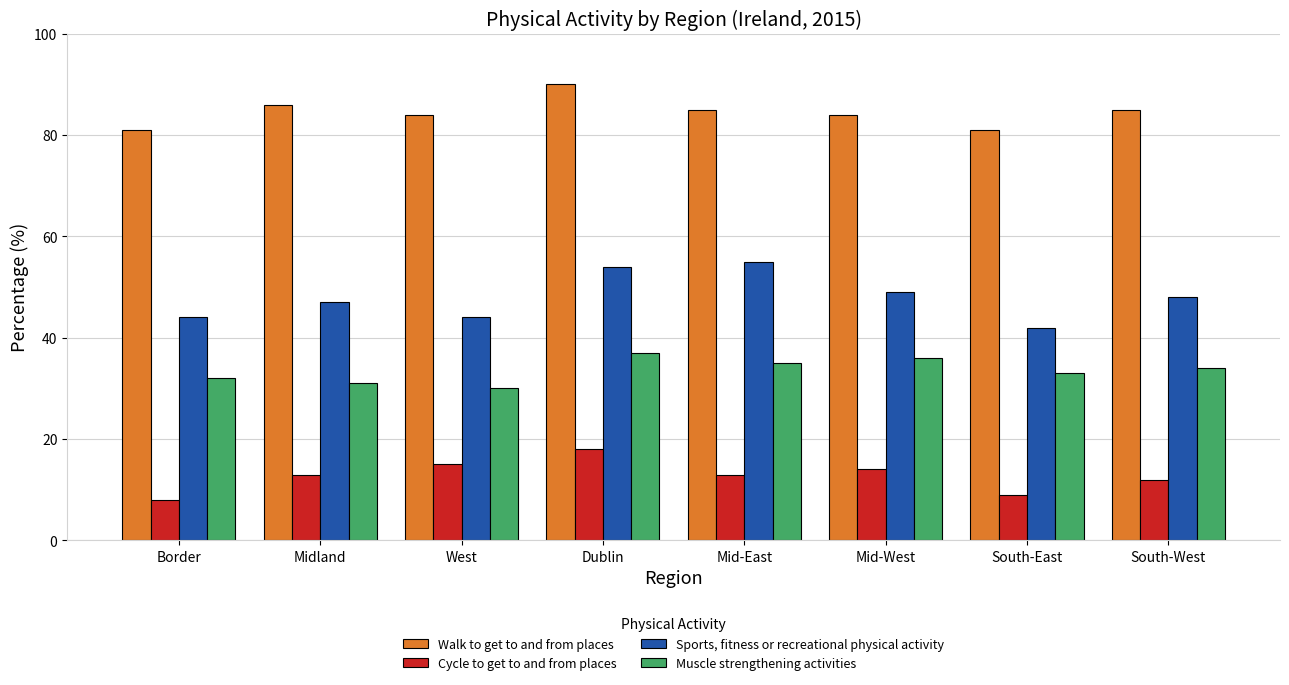

True or false: Walk to get to and from places has a value of 81 at Border.

True